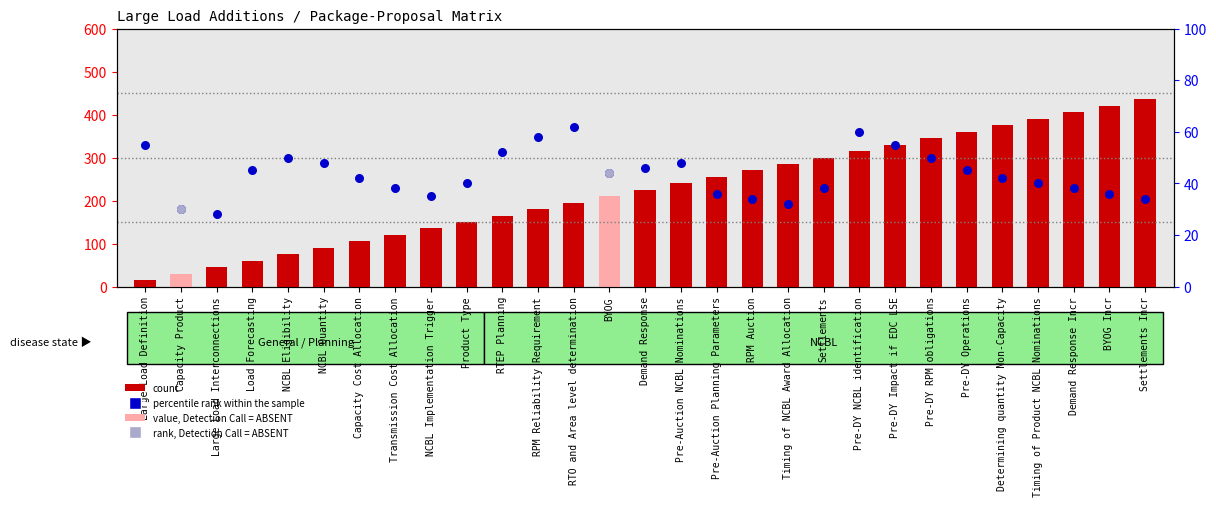

Is the value of count at Demand Response Incr greater than the value of percentile rank within the sample at Pre-DY Impact if EDC LSE?

Yes